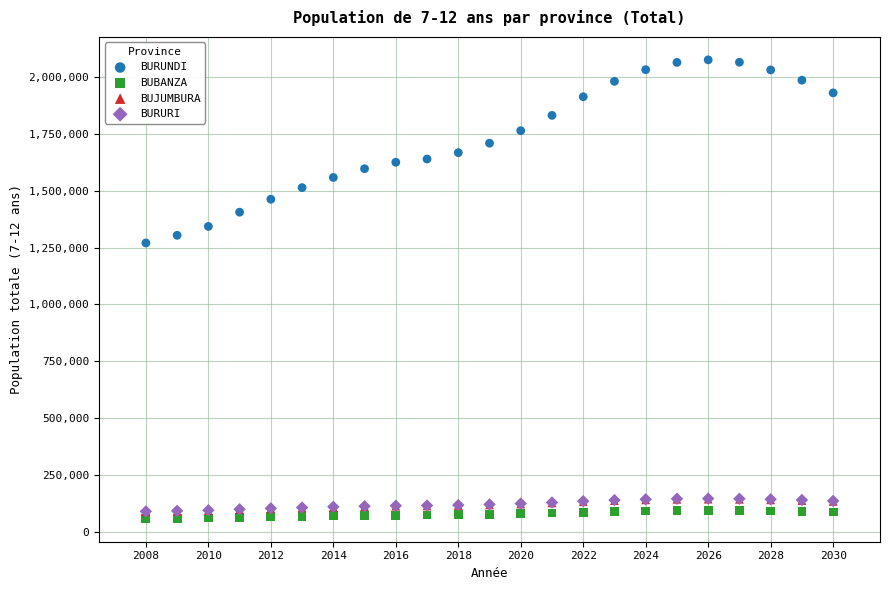

Which series reaches the minimum Y coordinate?

BUBANZA